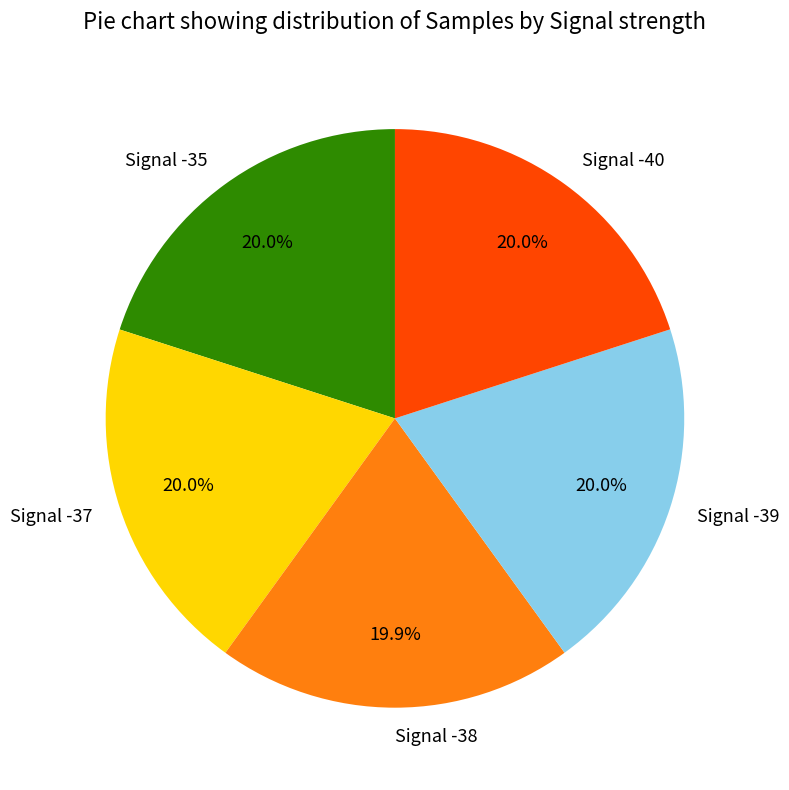

Combined, do Signal -37 and Signal -35 account for over 50%?

No